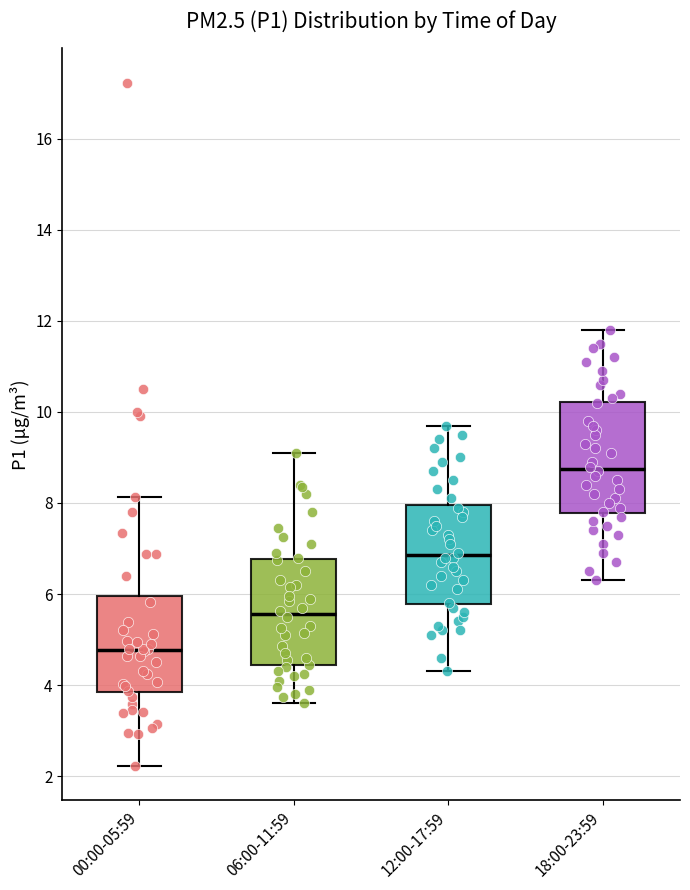

Reading left to right, transcribe this box plot: for each box, give where its median line is, the range the box spans, and where its two whiskers end, as read against the y-axis. The values are not printed on the chart, so give them approximately, as read against the axis.

00:00-05:59: median 4.8, box 3.8 to 6.0, whiskers 2.2 to 8.2
06:00-11:59: median 5.6, box 4.4 to 6.8, whiskers 3.6 to 9.2
12:00-17:59: median 6.8, box 5.8 to 8.0, whiskers 4.4 to 9.8
18:00-23:59: median 8.8, box 7.8 to 10.2, whiskers 6.4 to 11.8